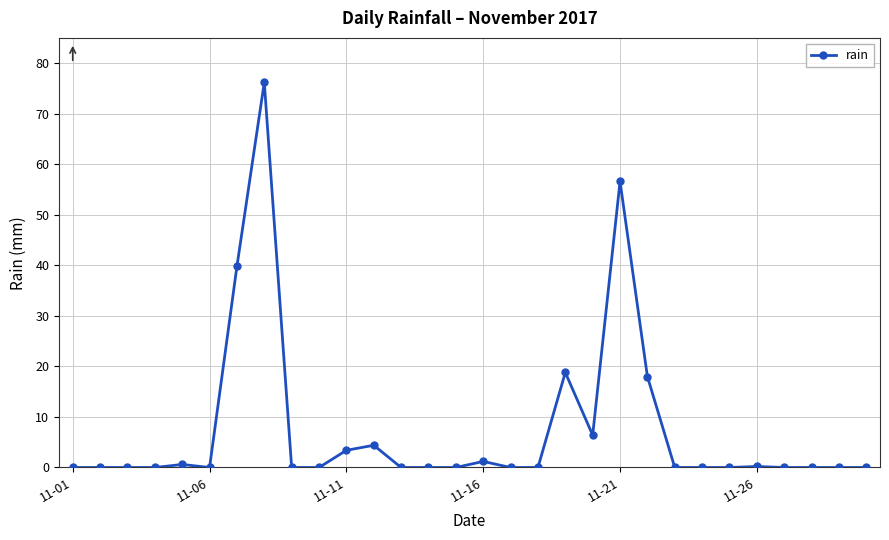

True or false: there are more than 2 points higher than both neighbors.

True